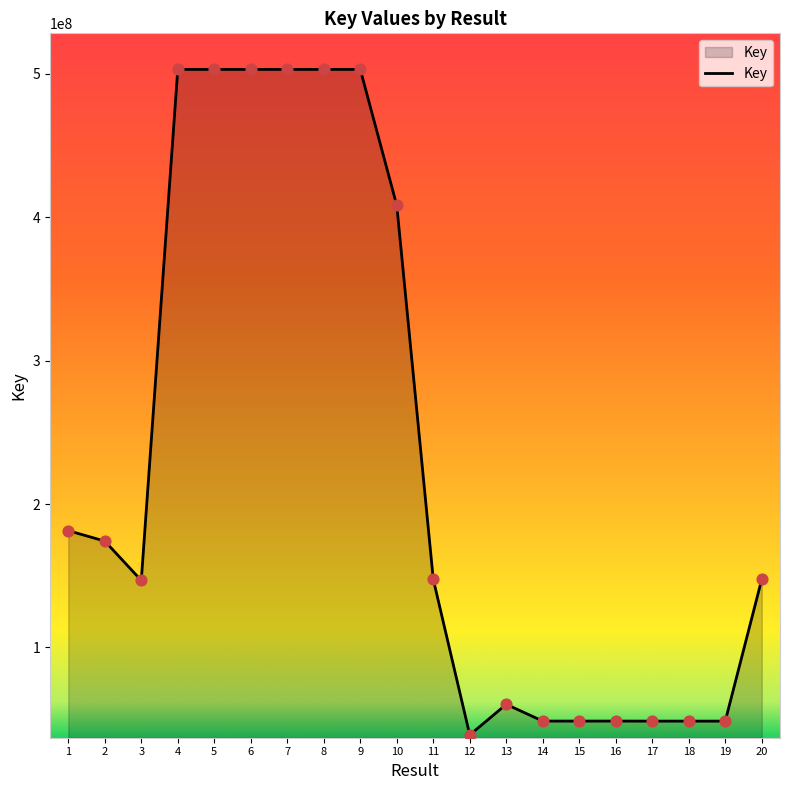

Approximately how many times larger is the value at 10 compared to 2?

2.3